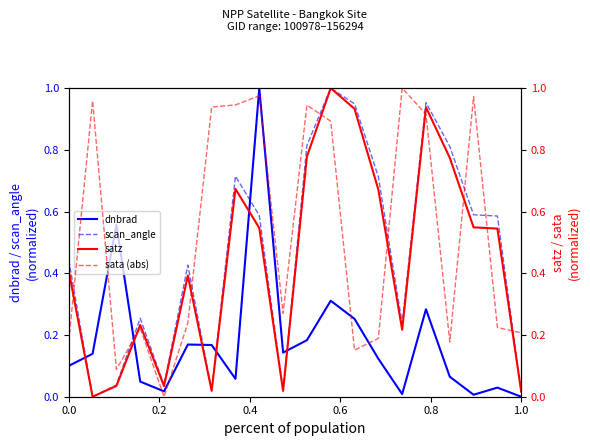

Reading left to right, what are all the values shown in this chart?

dnbrad: 0.1	0.1	0.6	0.0	0.0	0.2	0.2	0.1	1.0	0.1	0.2	0.3	0.3	0.1	0.0	0.3	0.1	0.0	0.0	0.0
scan_angle: 0.4	0.0	0.0	0.3	0.0	0.4	0.0	0.7	0.6	0.0	0.8	1.0	0.9	0.7	0.2	1.0	0.8	0.6	0.6	0.0
satz: 0.4	0.0	0.0	0.2	0.0	0.4	0.0	0.7	0.5	0.0	0.8	1.0	0.9	0.7	0.2	0.9	0.8	0.5	0.5	0.0
sata (abs): 0.2	1.0	0.1	0.2	0.0	0.2	0.9	0.9	1.0	0.3	0.9	0.9	0.2	0.2	1.0	0.9	0.2	1.0	0.2	0.2